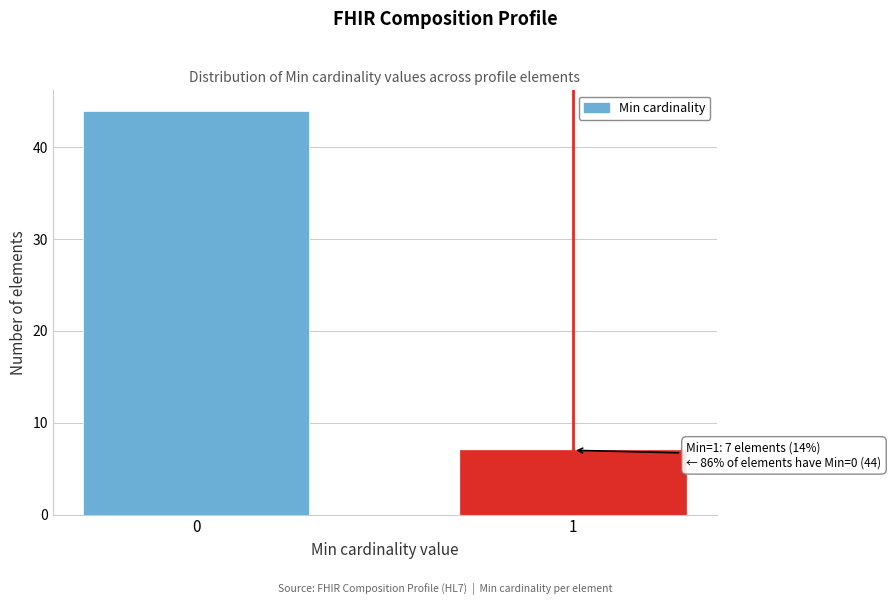

Reading left to right, extract all data points from this chart.

0=44	1=7